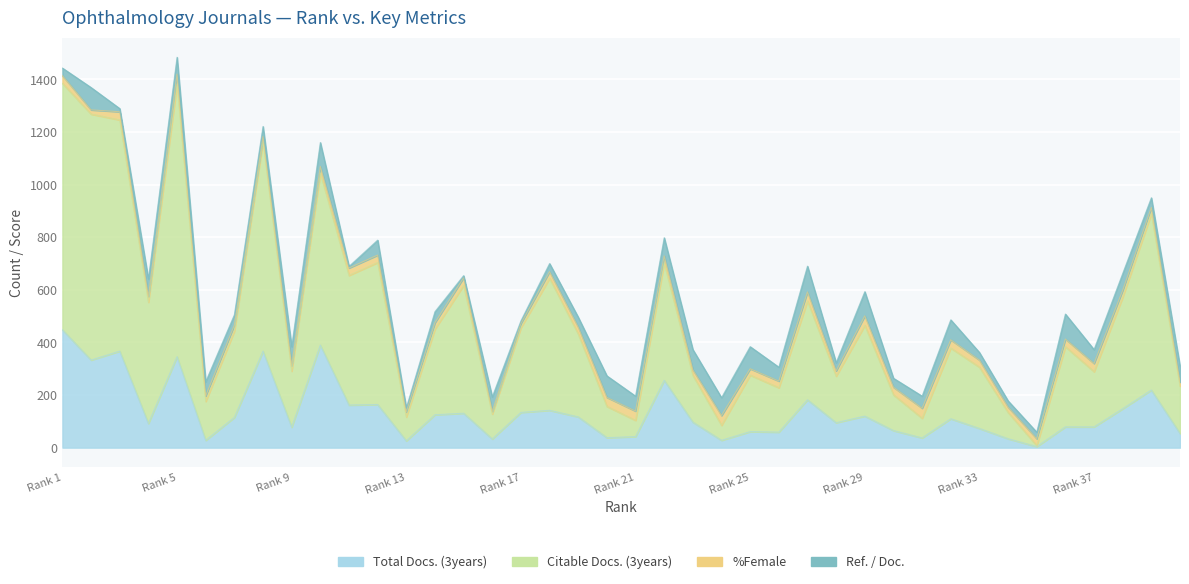

Where is Total Docs. (3years) nearest to the value 226?

39